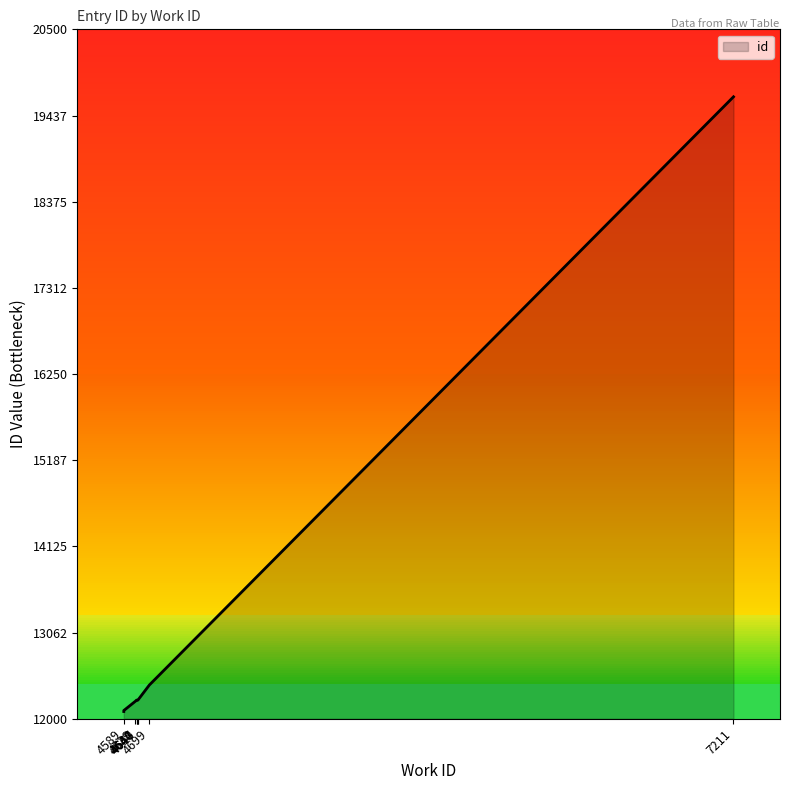

What is the value of the 8th point from the left?

12231